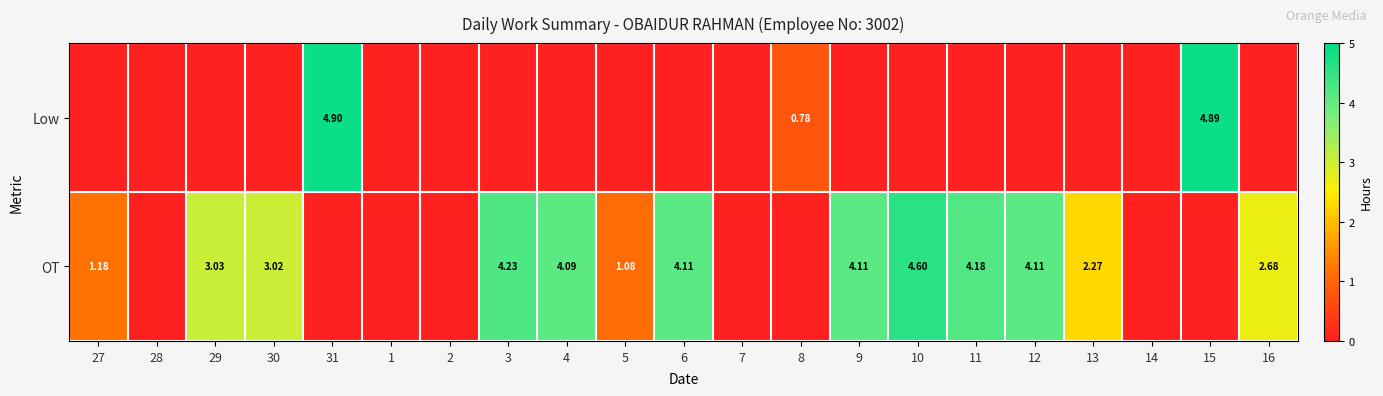

Which category has the highest value in the Low series?

31